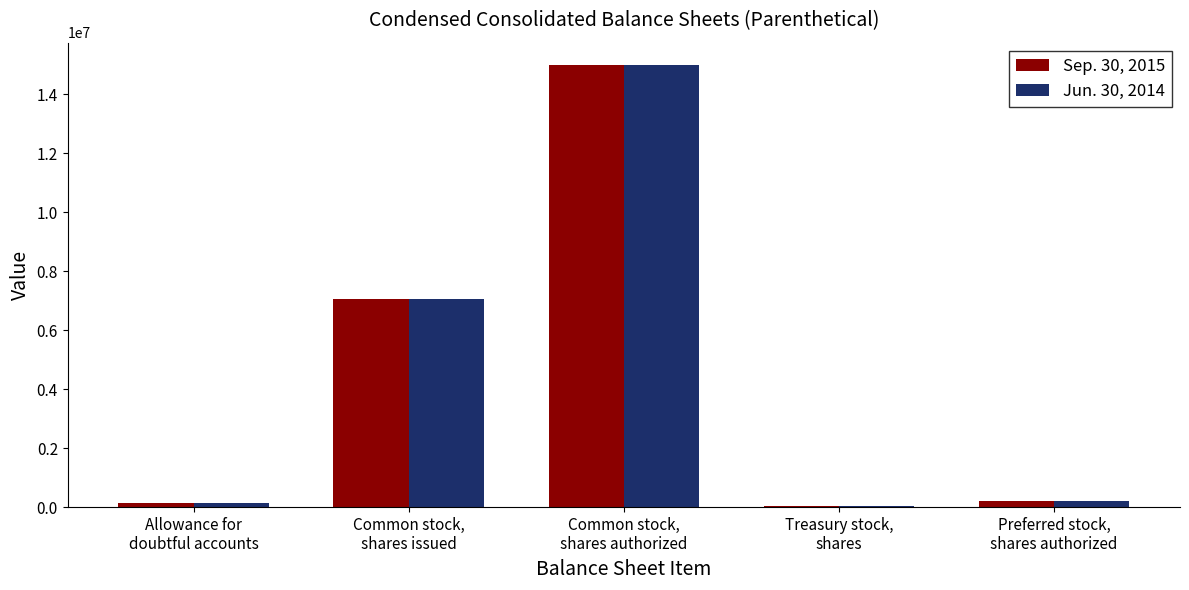

What is the total value across all series at Allowance for
doubtful accounts?

268000